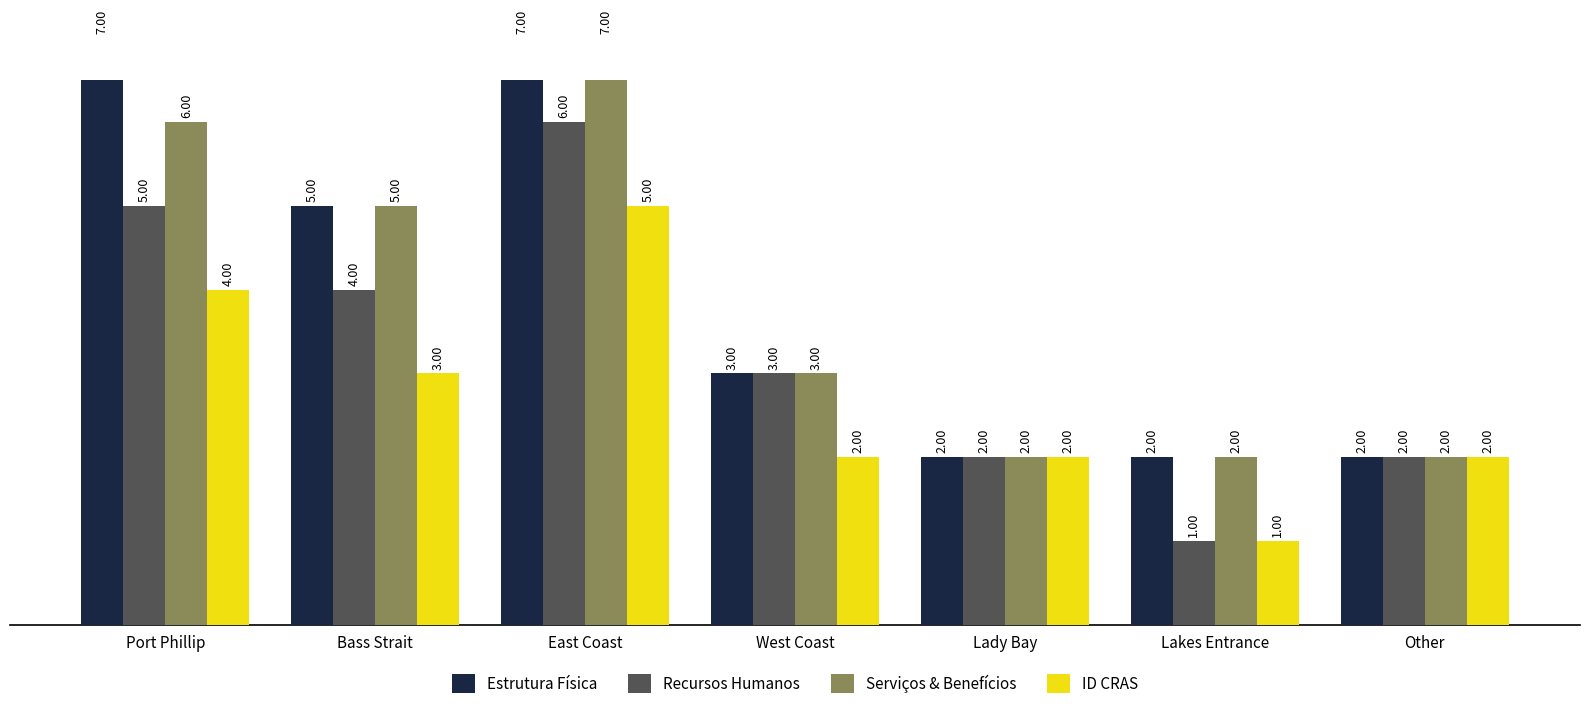

What position from the left is Other?

7